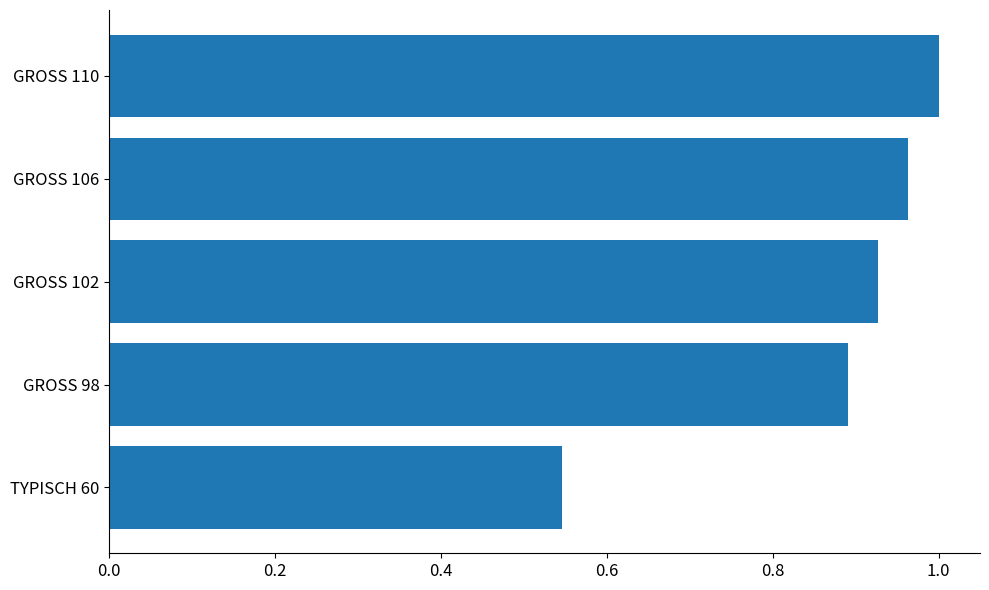

How many bars are there in total?

5